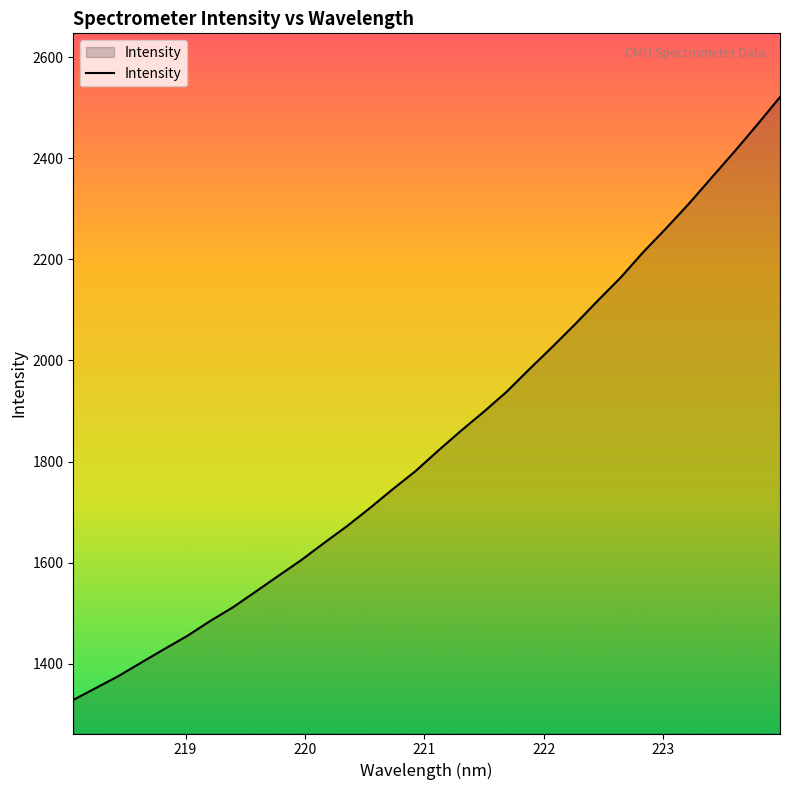

What is the maximum value shown in the chart?

2520.9